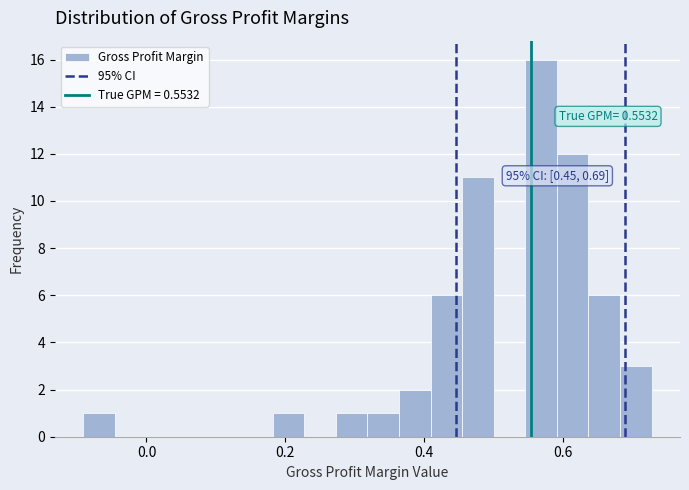

Read against the x-axis, roughly where is the centre of the tallest bar?

0.56